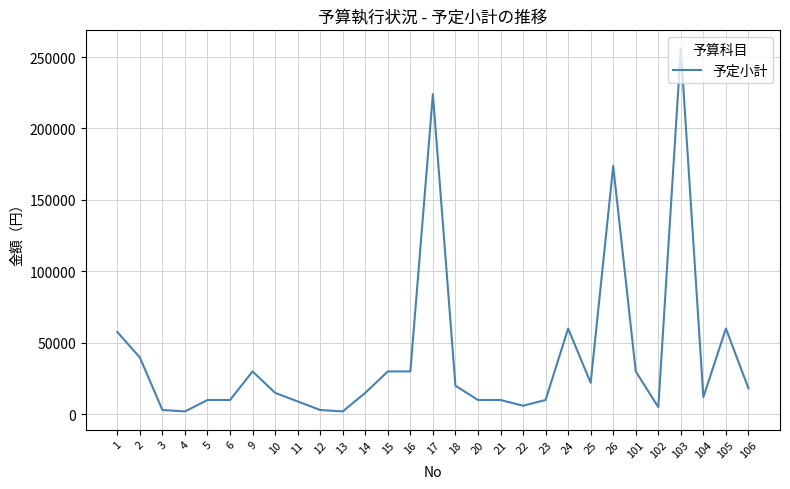

Is it true that the value at 2 is 26346?

False